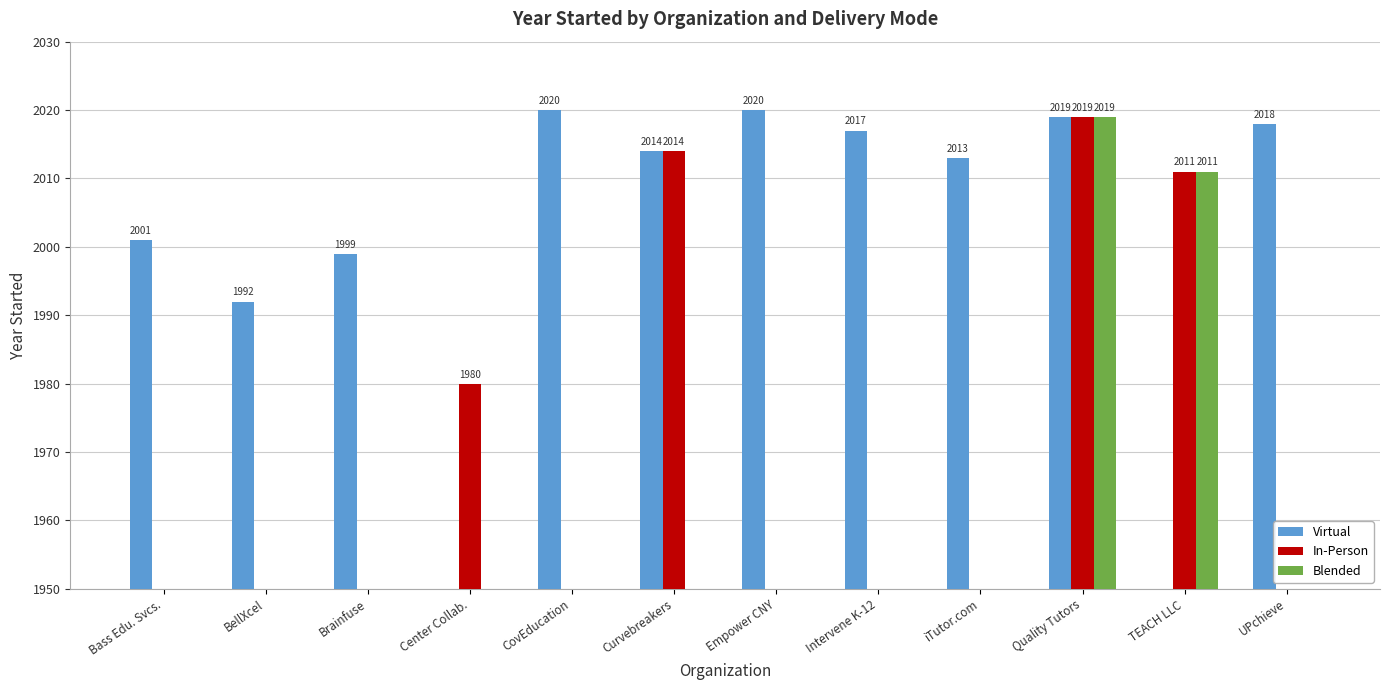

What is the average value of the Blended series?

336